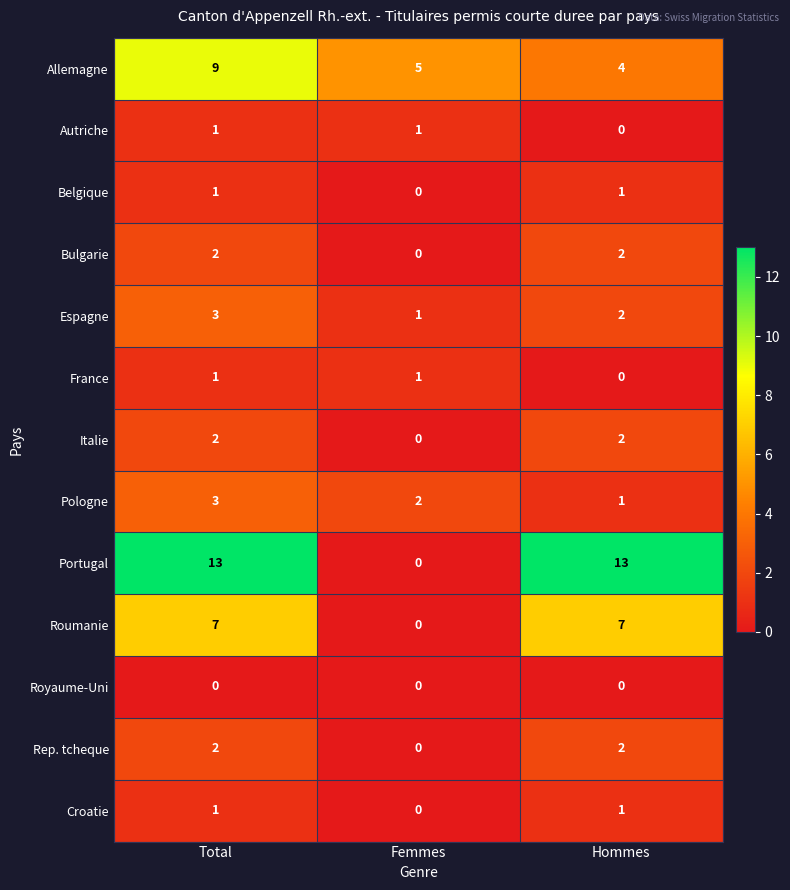

Is the value of France at Total greater than the value of Royaume-Uni at Total?

Yes